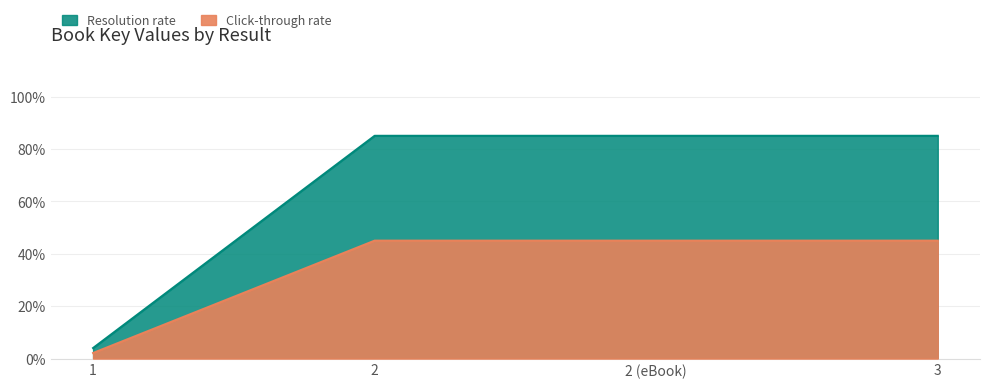

Does the chart have visible grid lines?

Yes